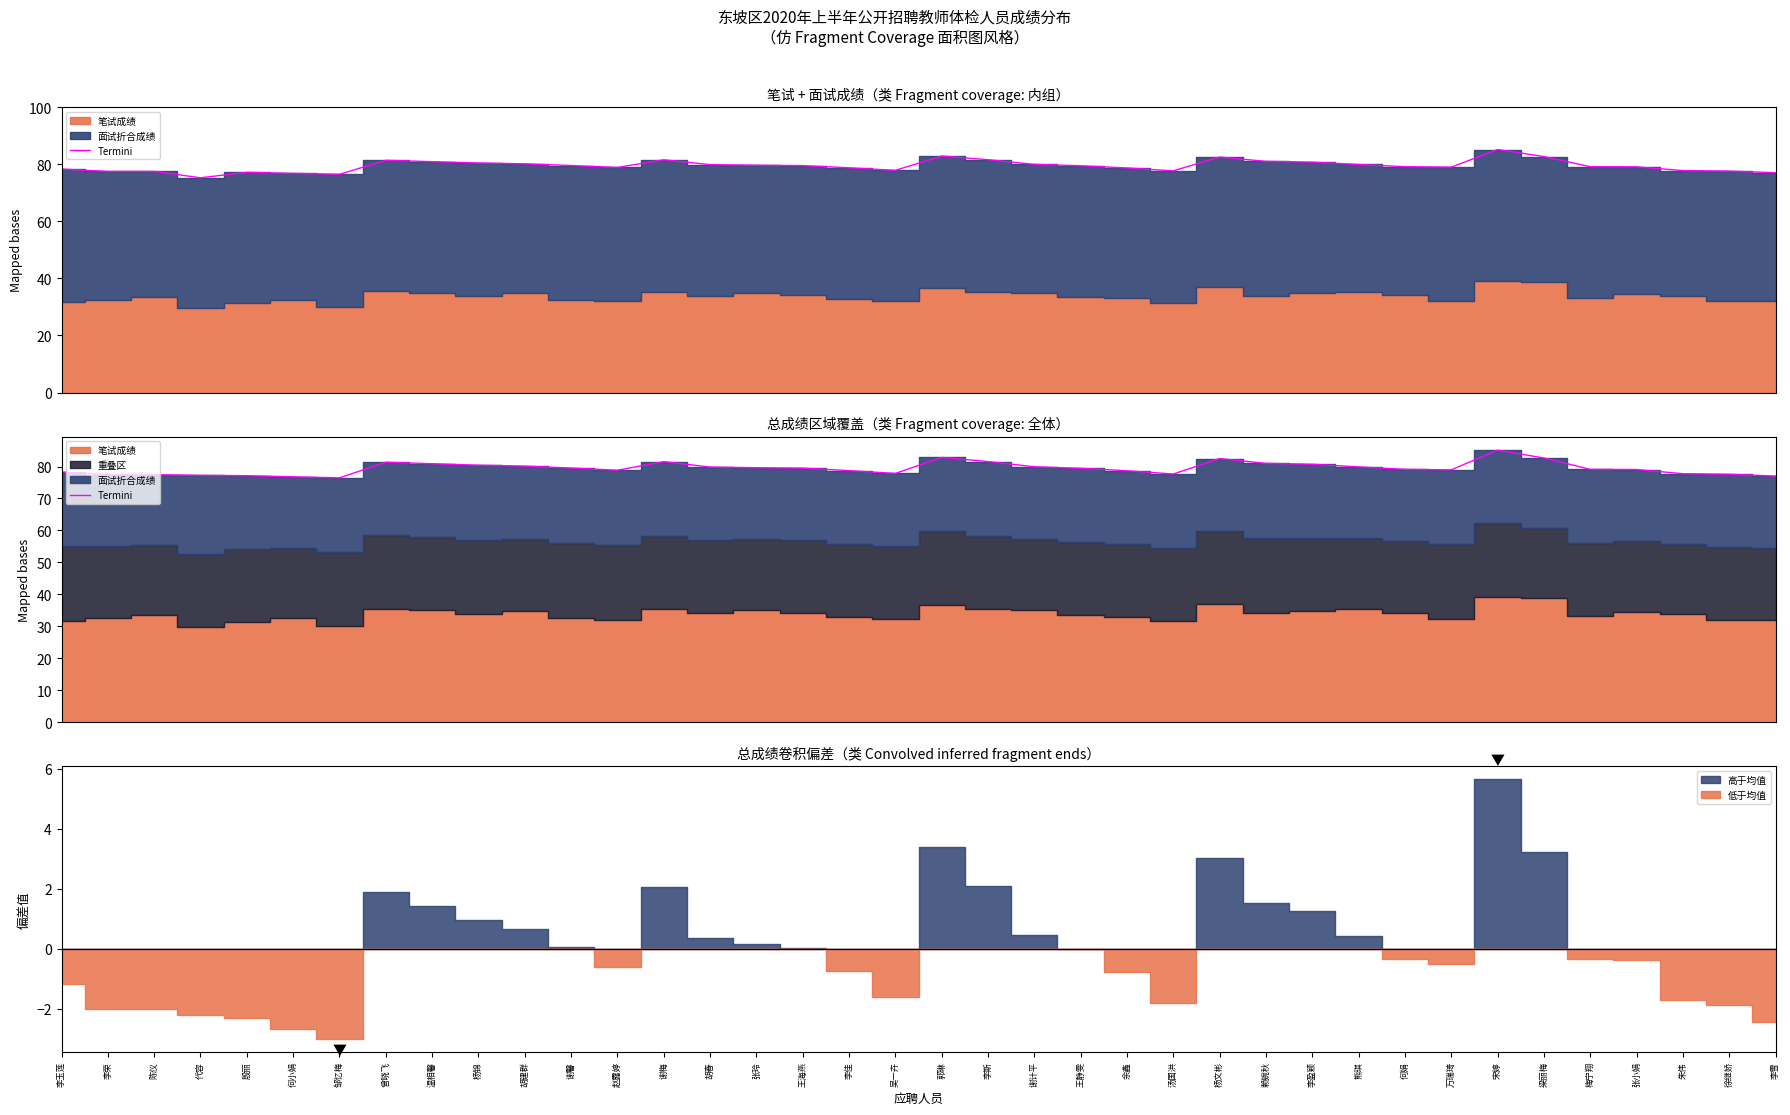

Where is the first local maximum?

曾晓飞